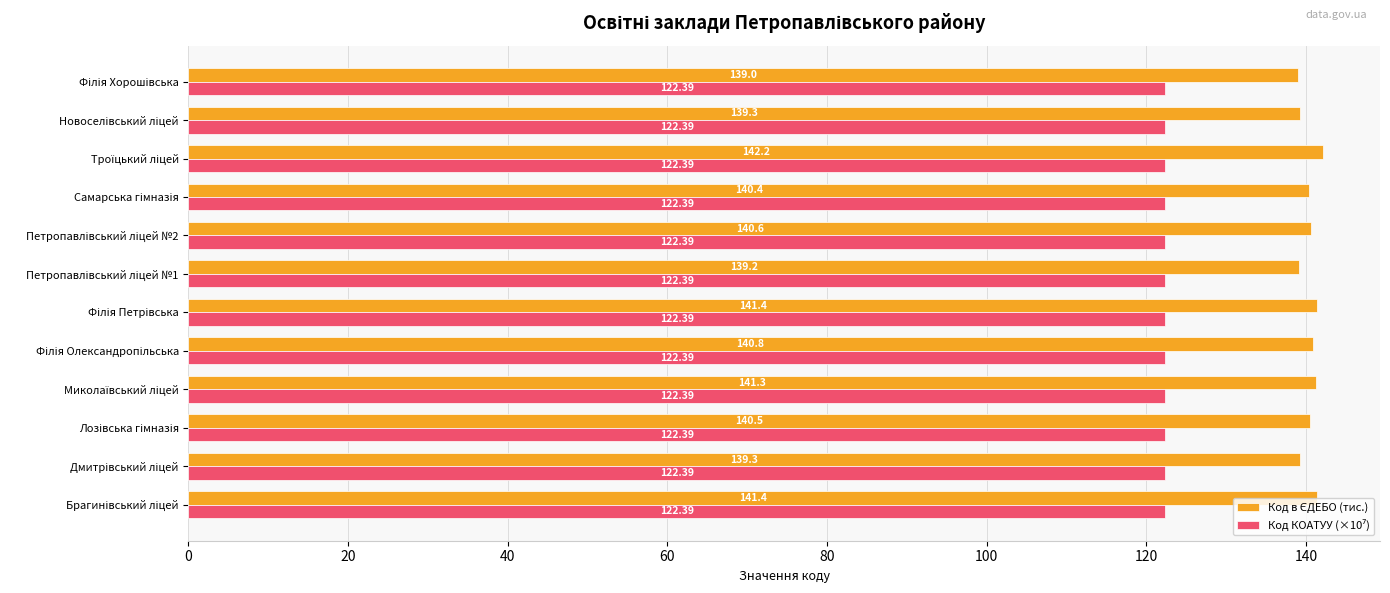

At how many categories does at least one series exceed 128?

12